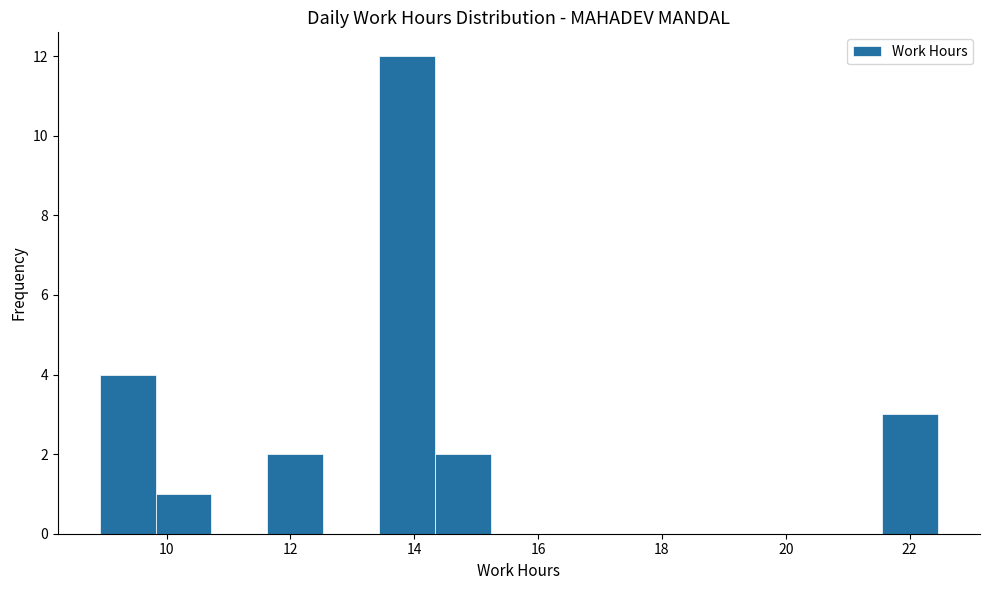

Which range on the x-axis has the tallest bar?

13.4 to 14.4